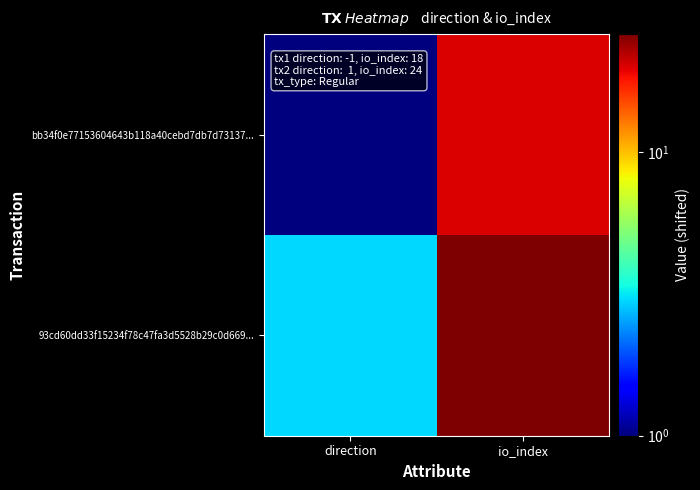

Which series has the largest total across all categories?

93cd60dd33f15234f78c47fa3d5528b29c0d669...